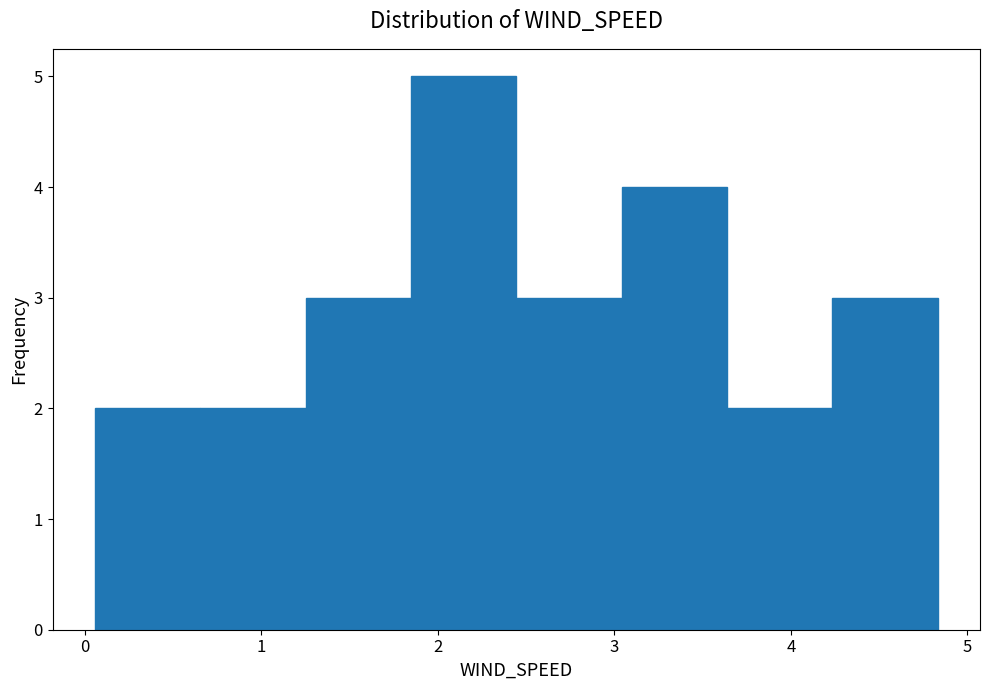

Over which range of the x-axis is the bar tallest?

1.8 to 2.4